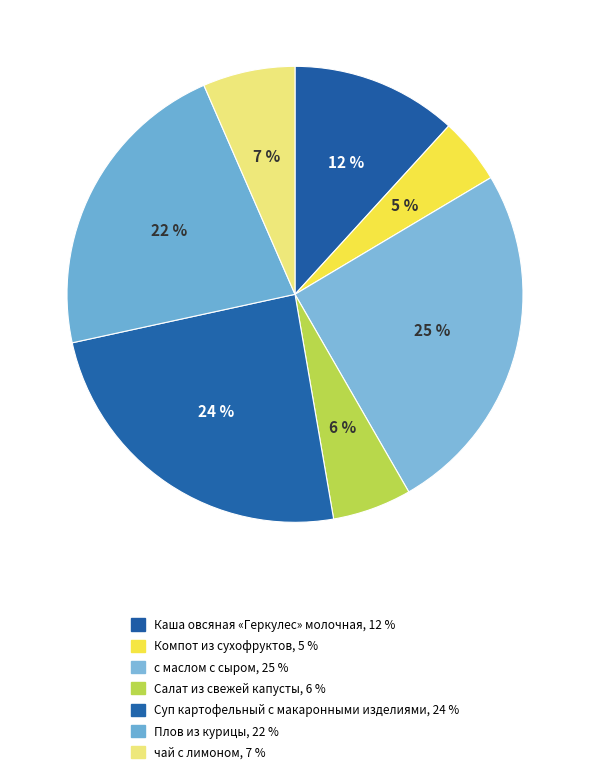

To the nearest percent, what percentage of the pie is Плов из курицы?

22%